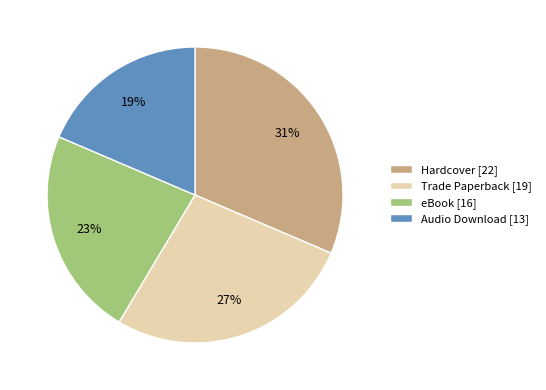

To the nearest percent, what is the combined percentage of Trade Paperback and eBook?

50%